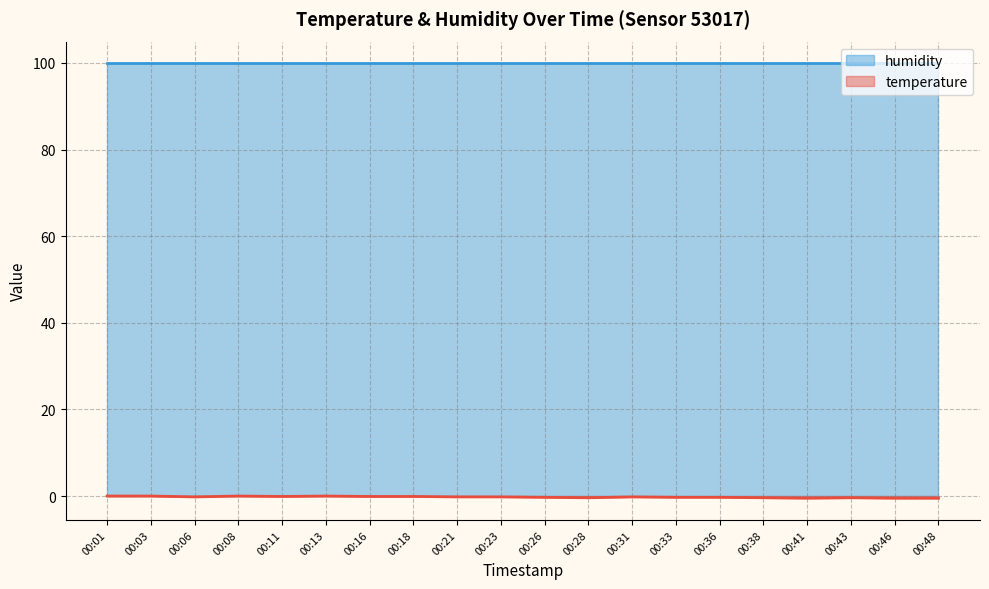

What is the change in value from 00:36 to 00:48?

-0.2